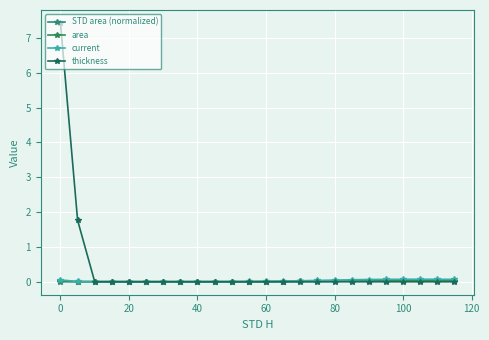

How many times do thickness and area cross each other?

1